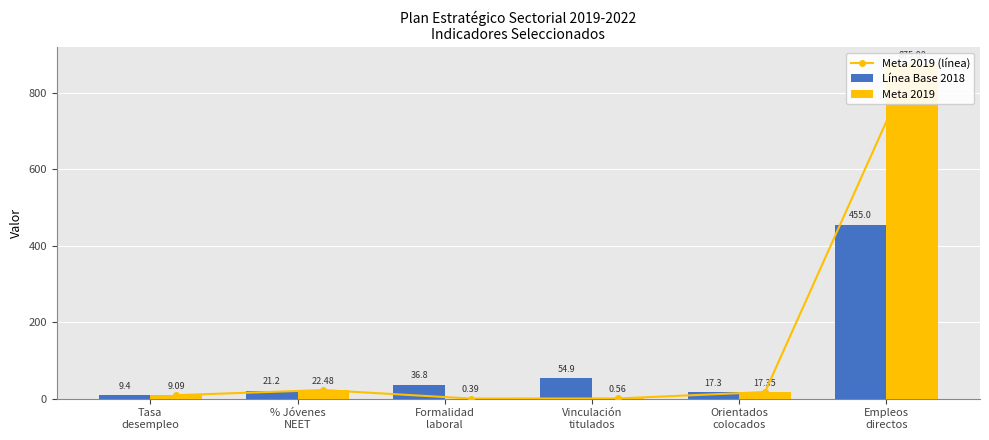

Which has a higher value, Formalidad
laboral or % Jóvenes
NEET?

% Jóvenes
NEET